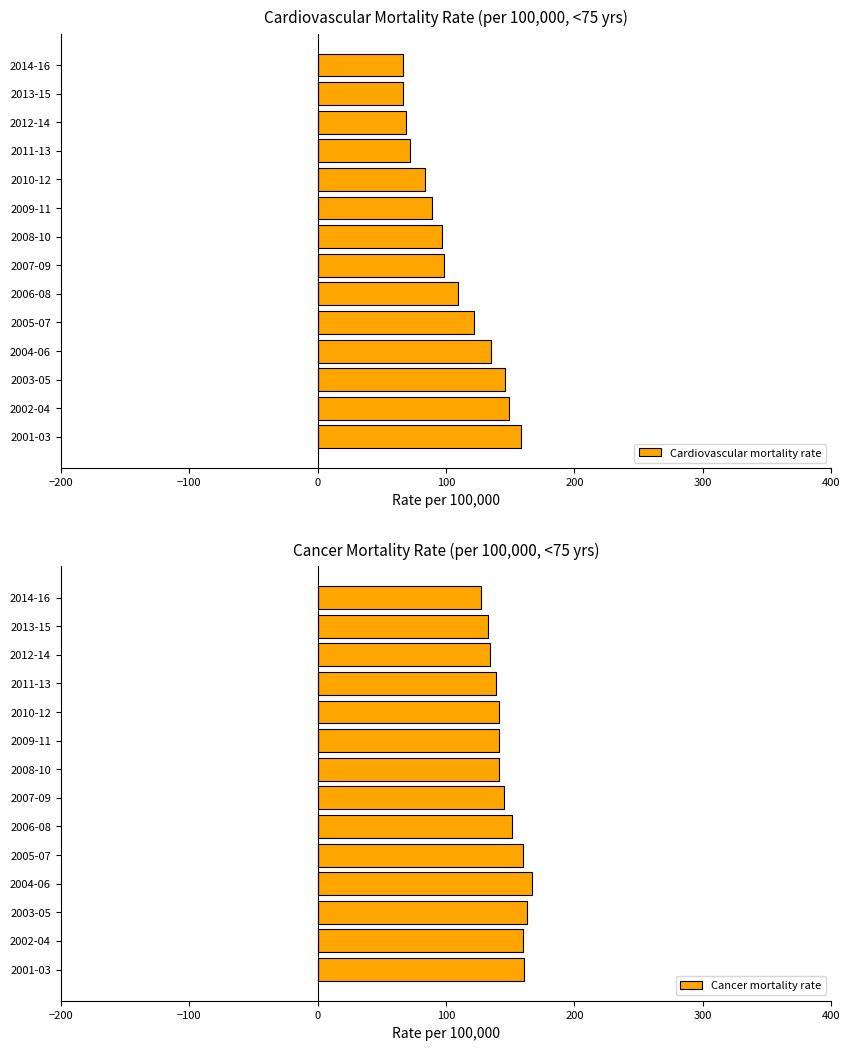

What is the difference between the maximum and minimum values in the Cardiovascular mortality rate series?

91.5